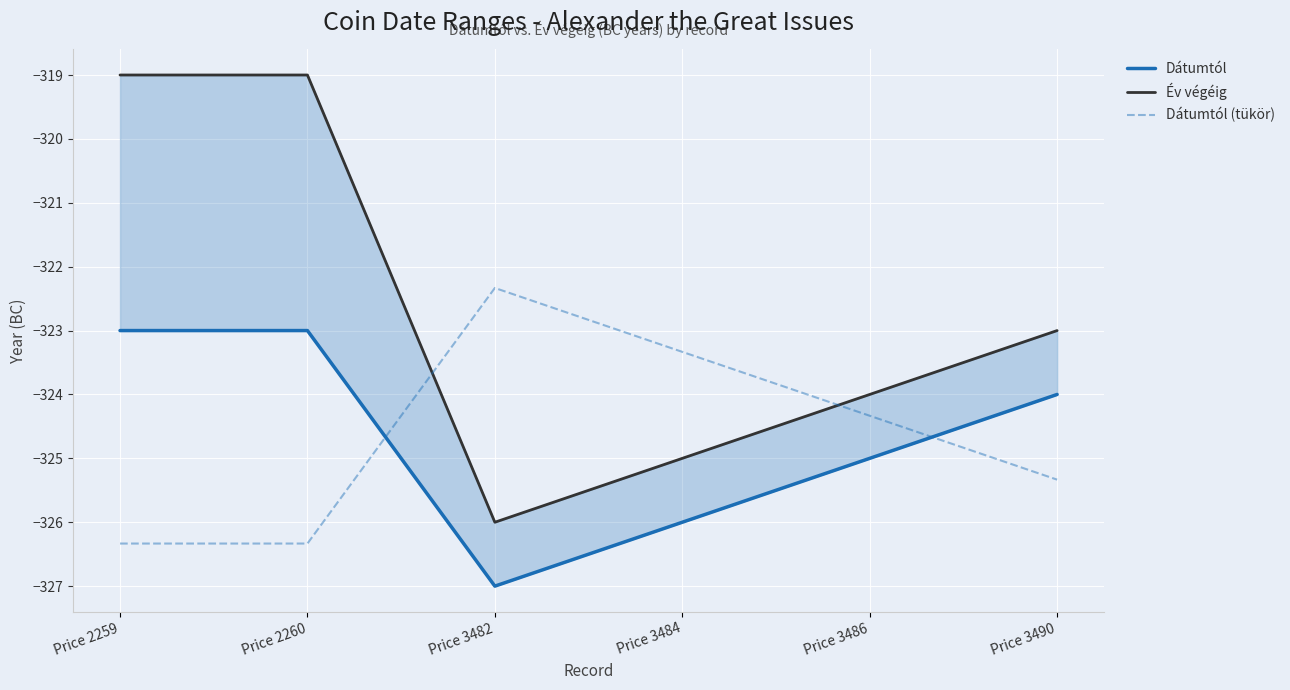

What is the average value of the Év végéig series?

-322.7